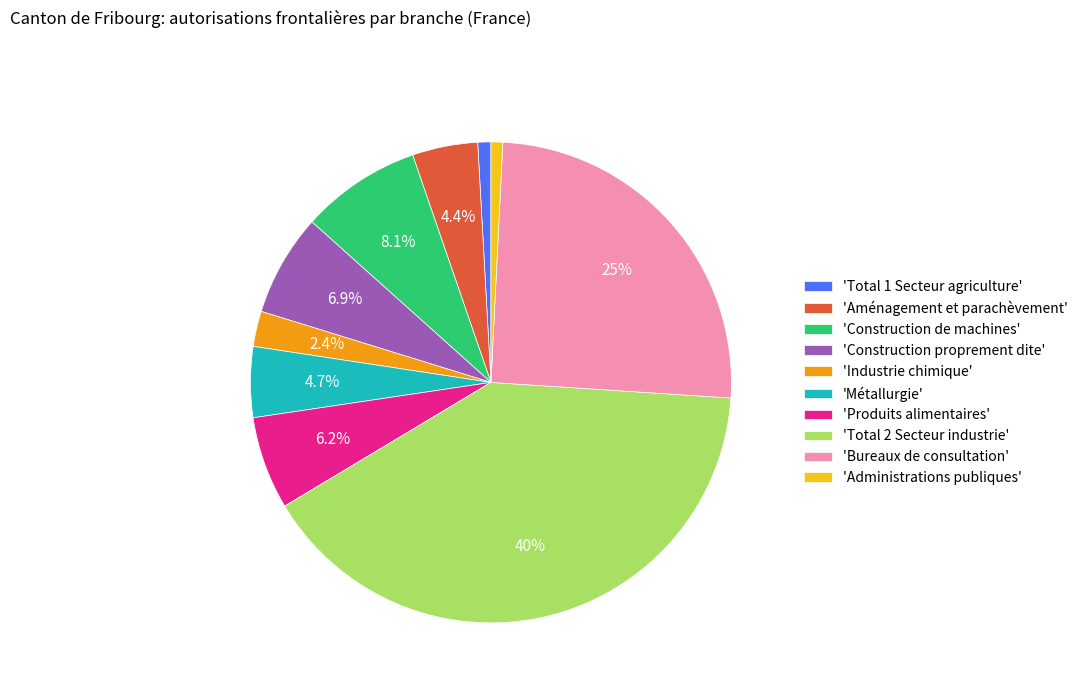

Between 'Bureaux de consultation' and 'Total 1 Secteur agriculture', which is larger?

'Bureaux de consultation'